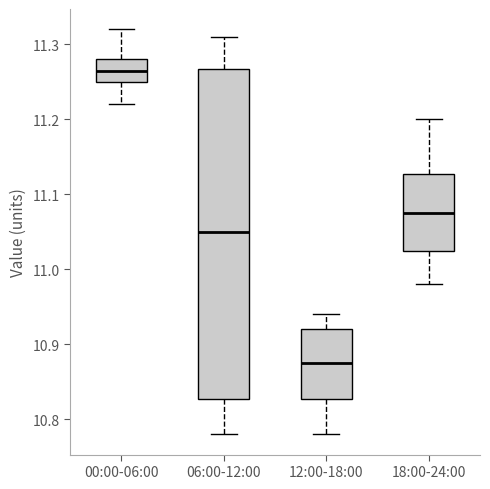

Which box's median line is the highest?

00:00-06:00